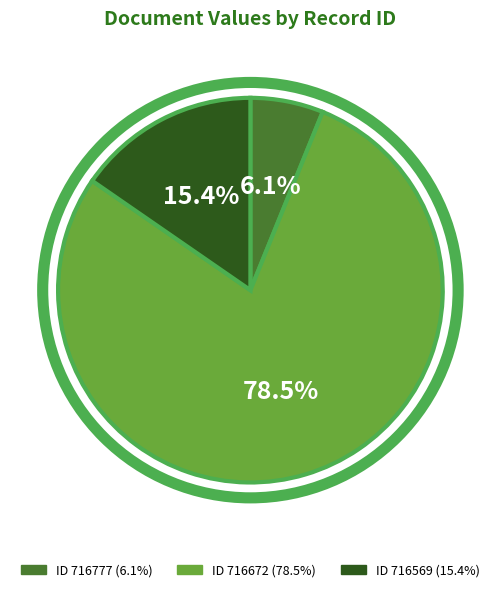

Is there a majority slice in this chart?

Yes